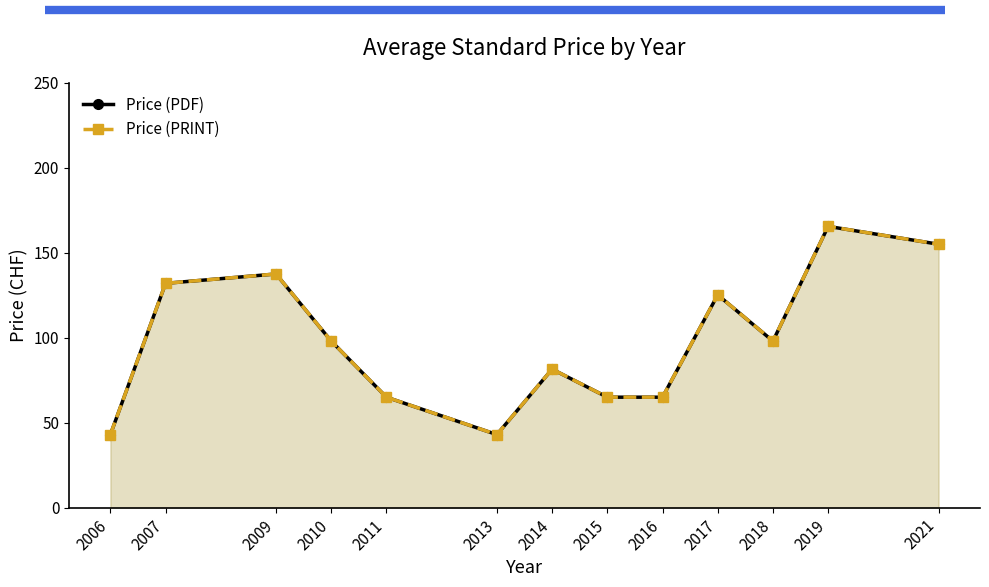

List the series in order of their peak value, highest first.

Price (PDF), Price (PRINT)